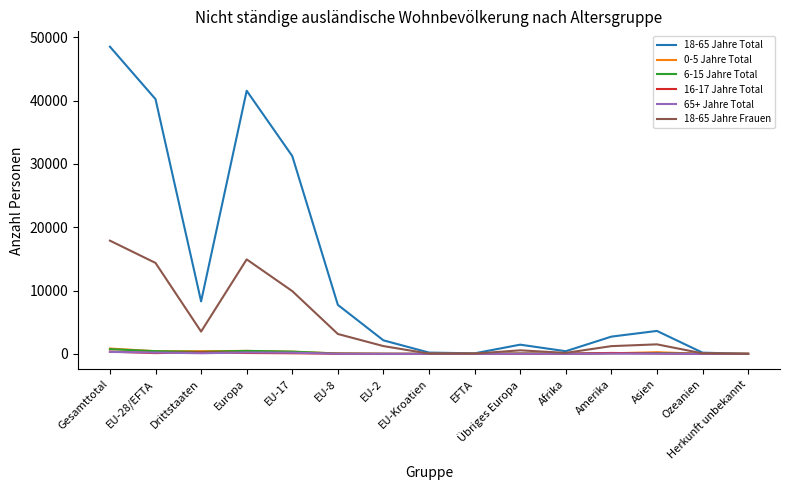

At which category is the sum across all series the highest?

Gesamttotal